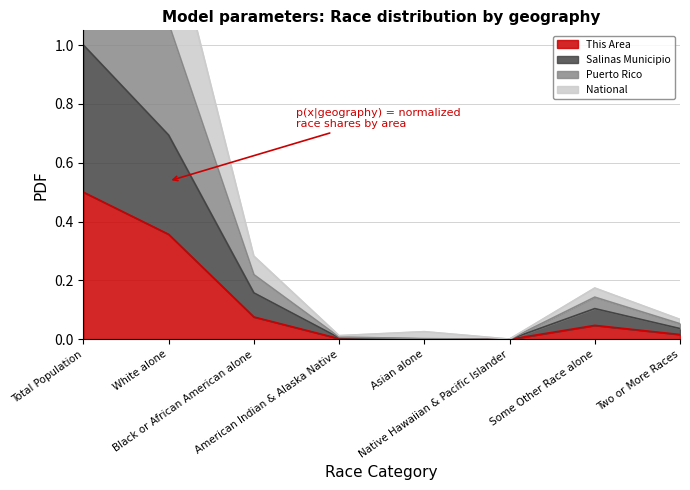

Does the chart have visible grid lines?

Yes